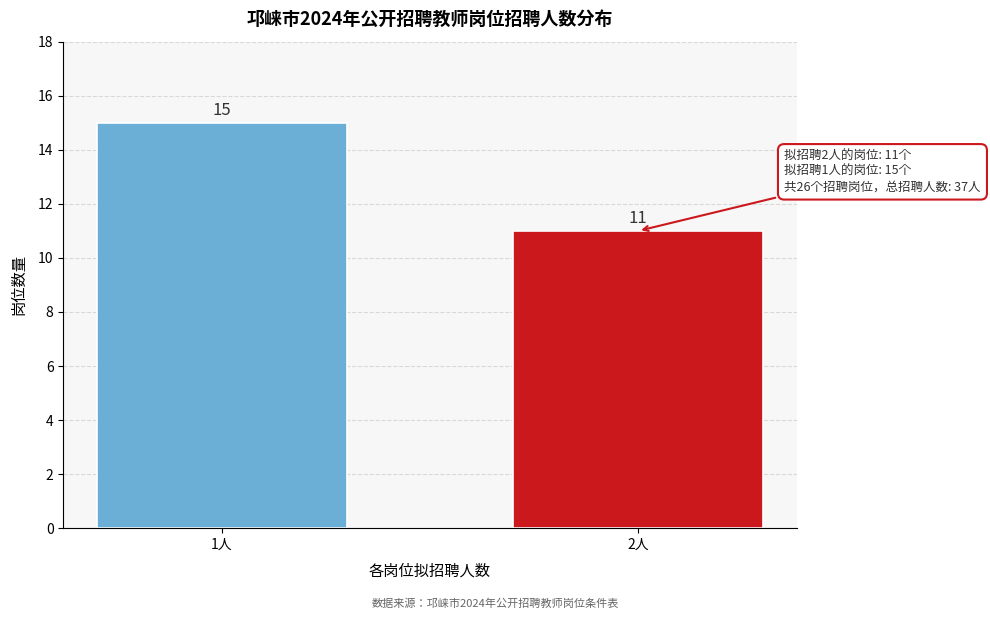

Reading left to right, what are all the values shown in this chart?

1人=15	2人=11